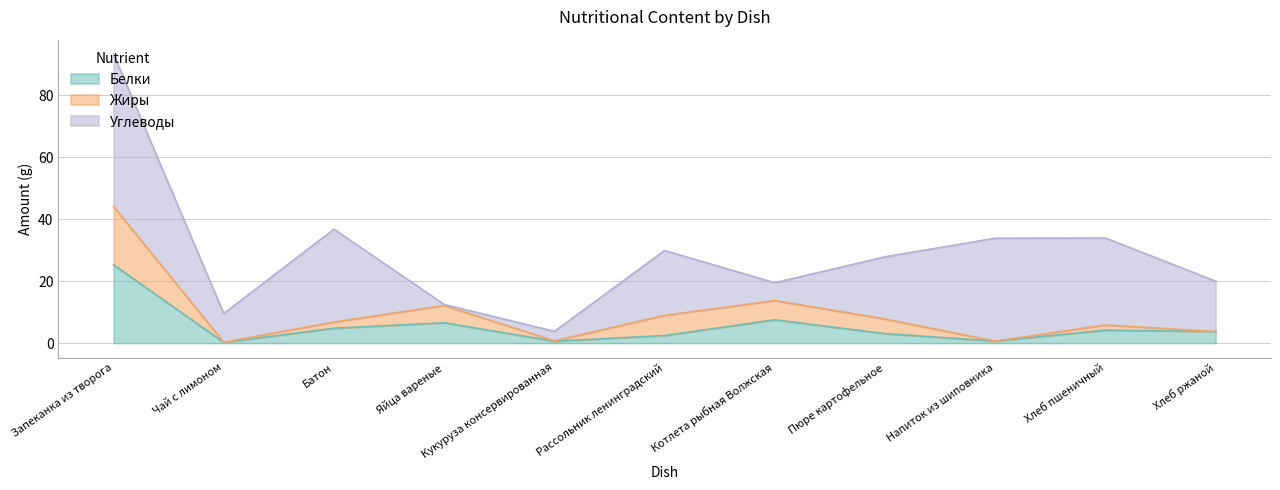

What is the sum of the Белки values at Хлеб ржаной and Котлета рыбная Волжская?

11.3